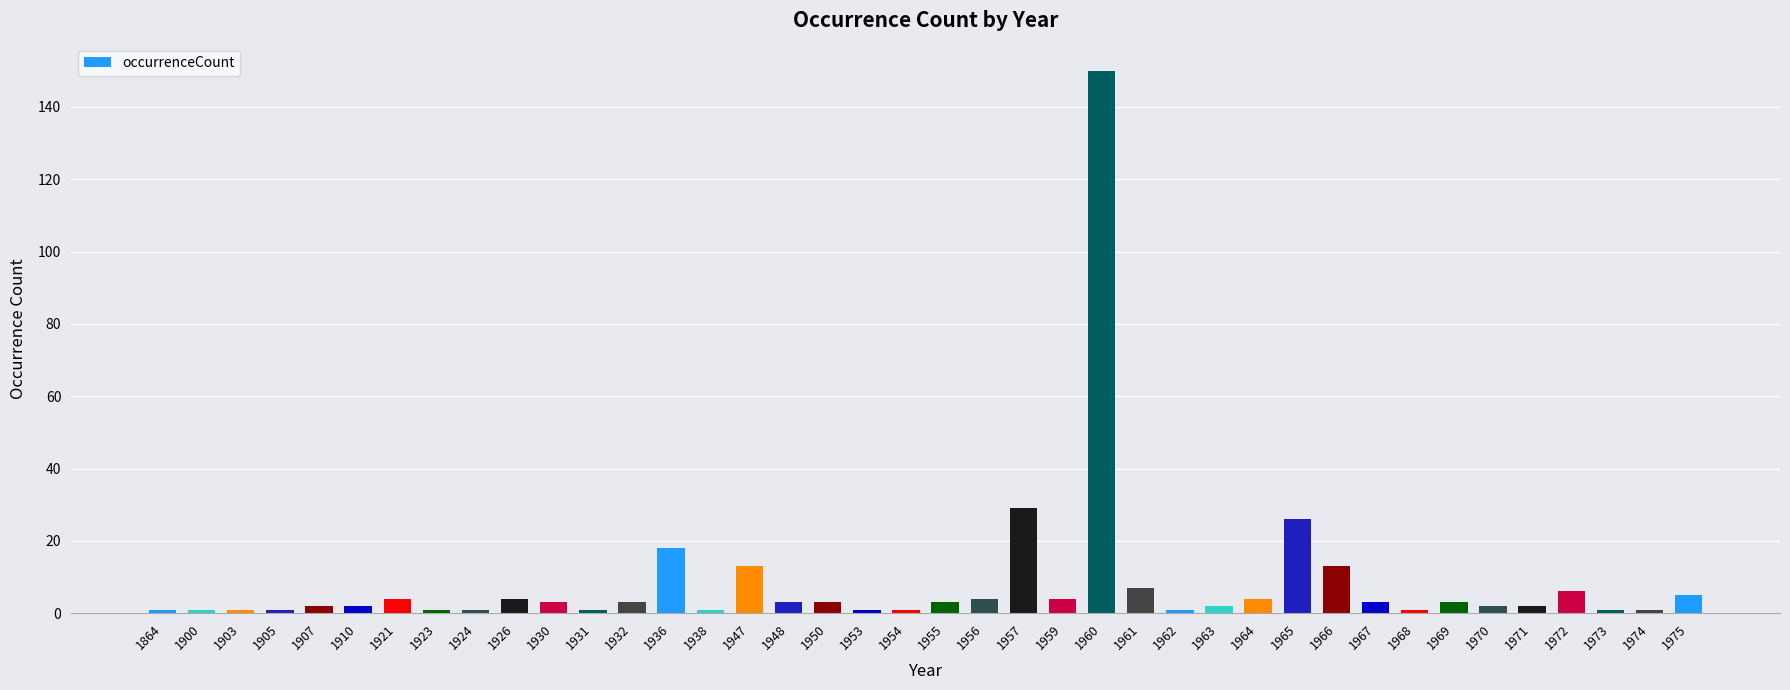

Reading left to right, what are all the values shown in this chart?

1	1	1	1	2	2	4	1	1	4	3	1	3	18	1	13	3	3	1	1	3	4	29	4	150	7	1	2	4	26	13	3	1	3	2	2	6	1	1	5